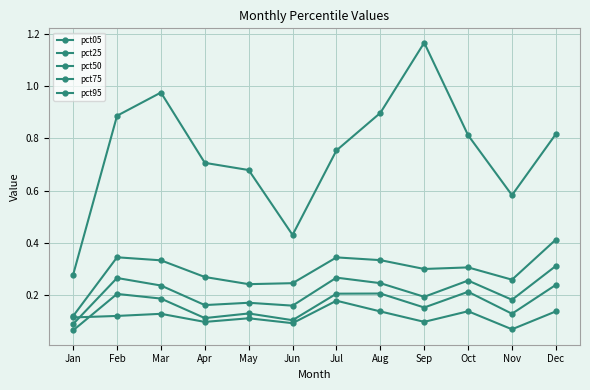

The value of pct50 at Apr is 0.1. True or false?

False